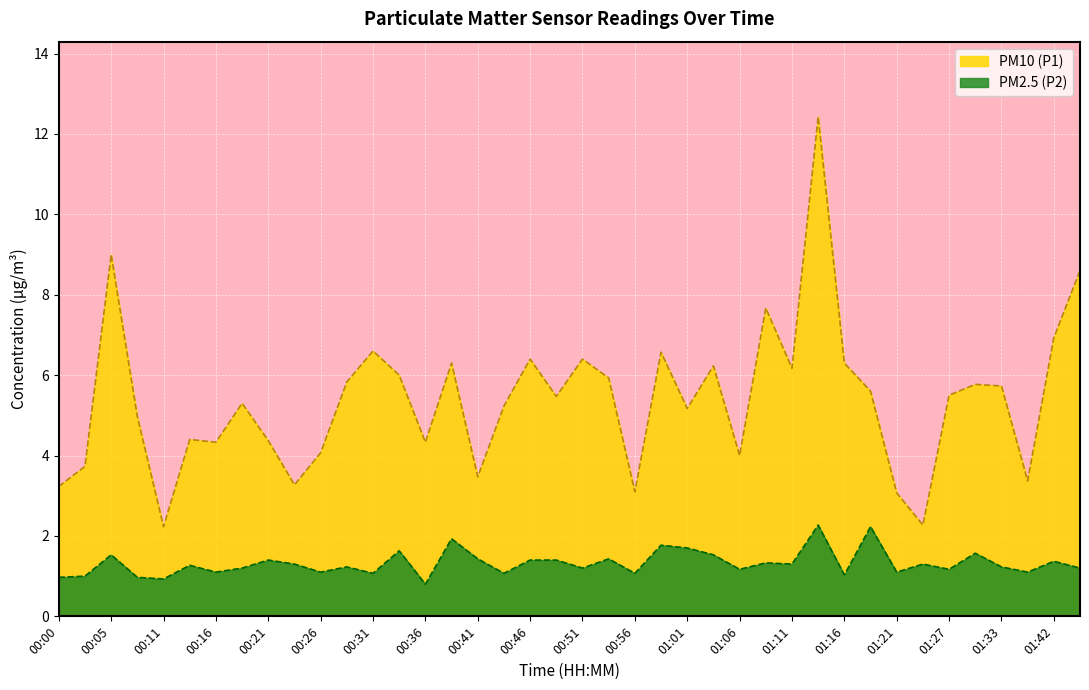

Reading left to right, transcribe all the data shown in this chart.

PM10 (P1): 3.2	3.7	9.0	5.0	2.2	4.4	4.3	5.3	4.4	3.3	4.1	5.8	6.6	6.0	4.3	6.3	3.5	5.2	6.4	5.5	6.4	5.9	3.1	6.6	5.2	6.2	4.0	7.7	6.2	12.4	6.3	5.6	3.1	2.3	5.5	5.8	5.7	3.4	6.9	8.6
PM2.5 (P2): 1.0	1.0	1.5	1.0	0.9	1.3	1.1	1.2	1.4	1.3	1.1	1.2	1.1	1.6	0.8	1.9	1.4	1.1	1.4	1.4	1.2	1.4	1.1	1.8	1.7	1.5	1.2	1.3	1.3	2.3	1.0	2.2	1.1	1.3	1.2	1.6	1.2	1.1	1.4	1.2